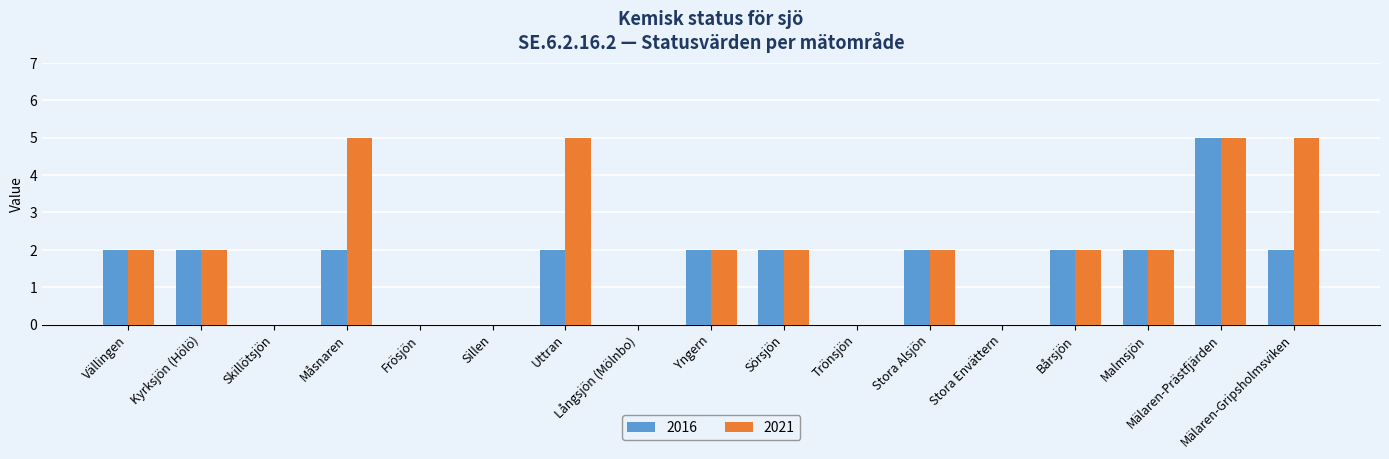

What is the average value of the 2016 series?

1